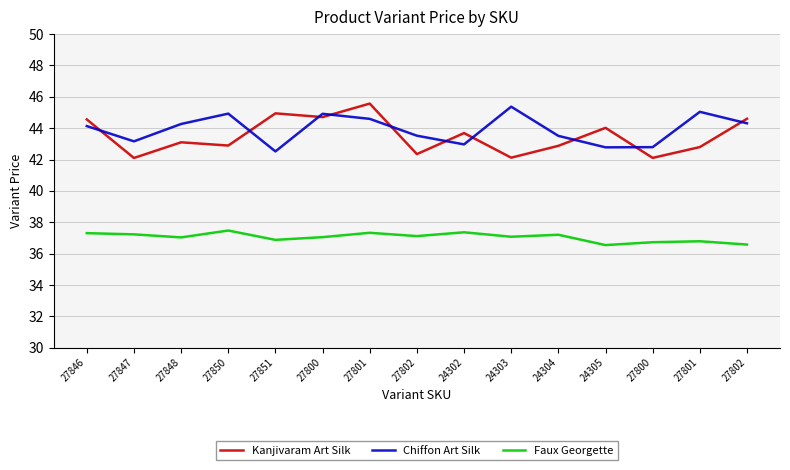

Rank the series by their maximum value, from lowest to highest.

Faux Georgette, Chiffon Art Silk, Kanjivaram Art Silk